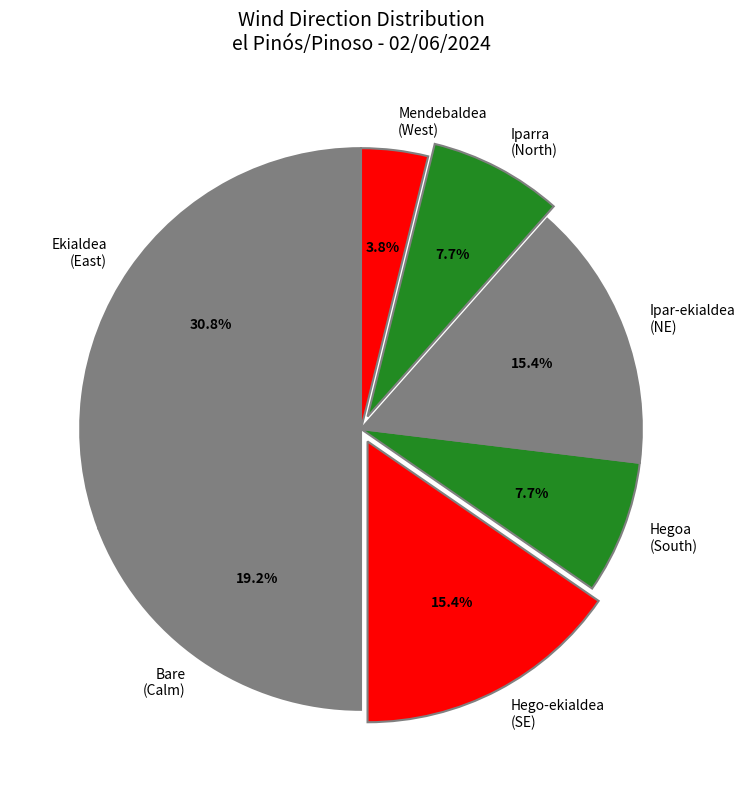

How many slices are in this pie chart?

7